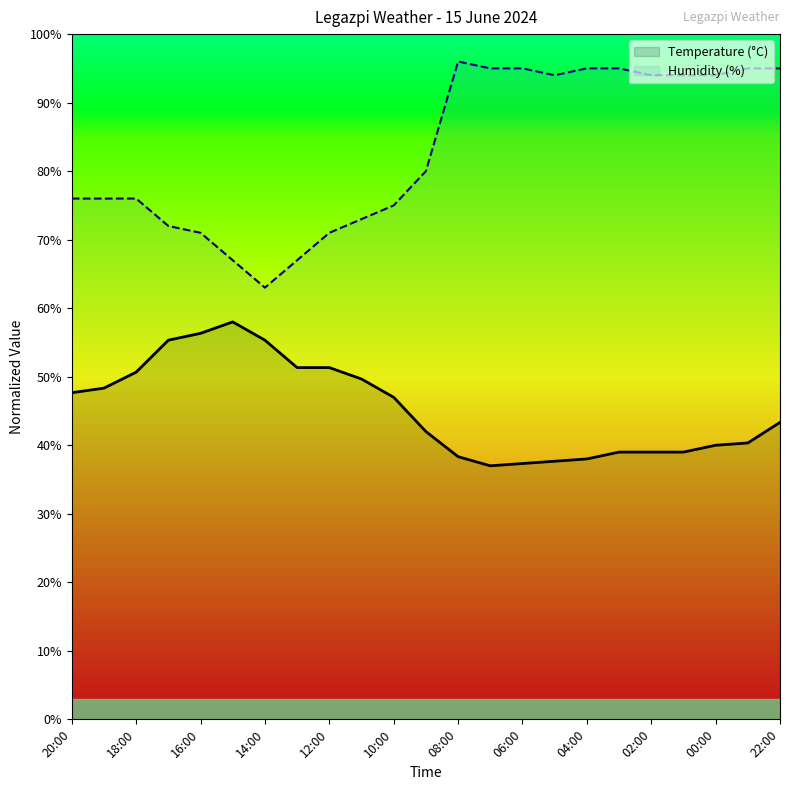

The Temperature (°C) series shows 50.7 at 18:00. True or false?

True